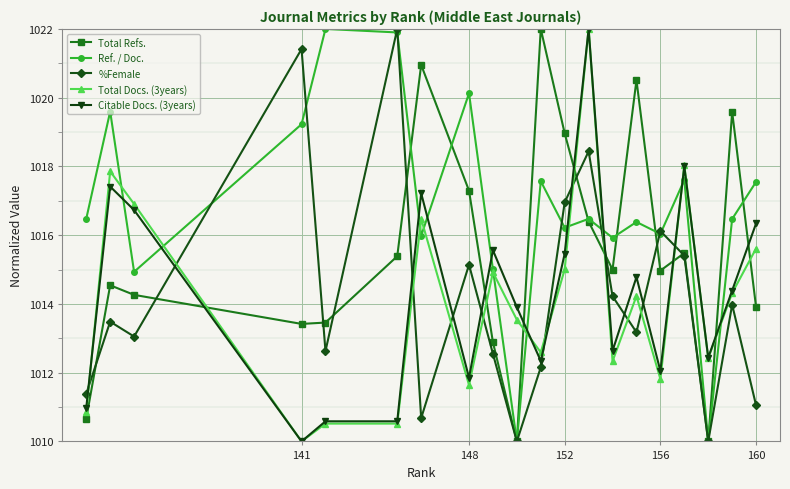

Is it true that Total Docs. (3years) equals 1011.6 at 148?

True